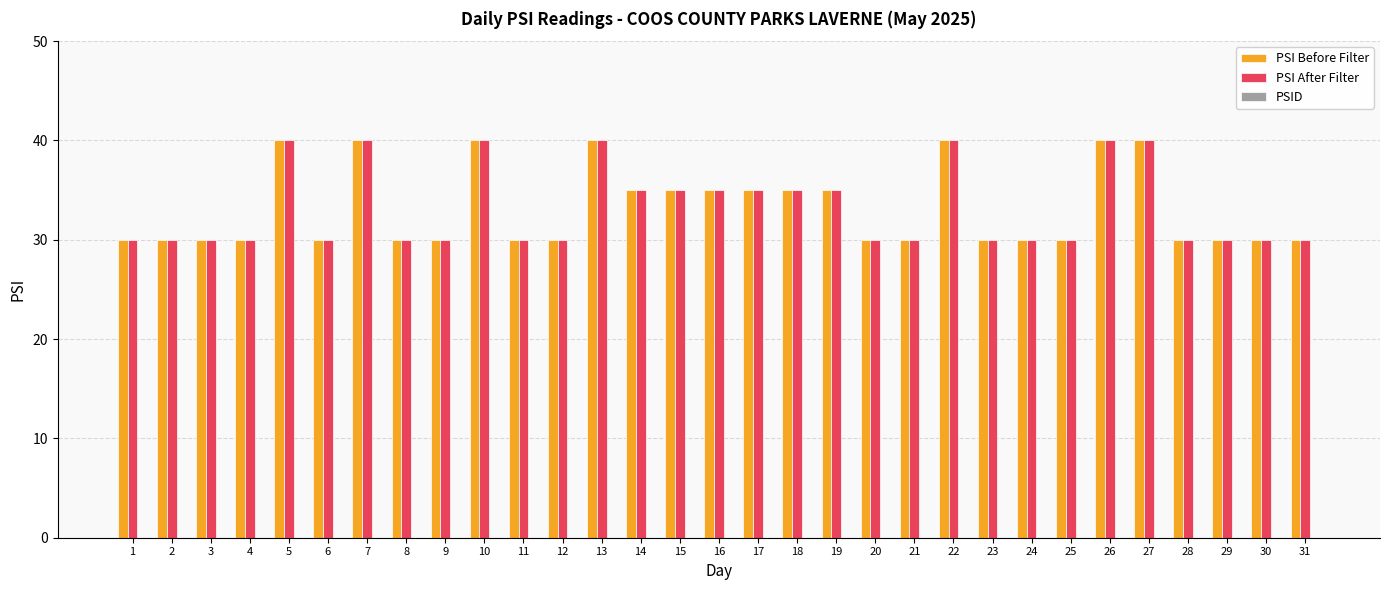

How many bars are there in each group?

2